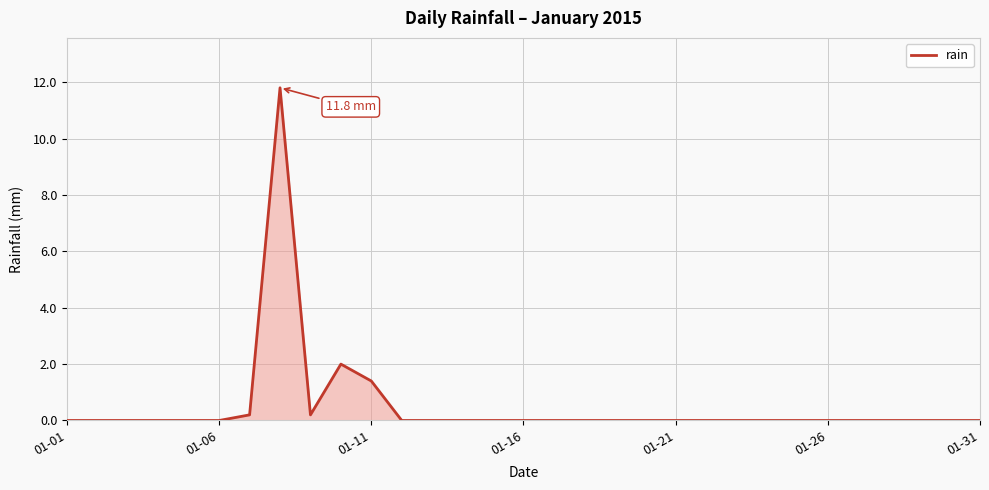

Where is the data nearest to the value 5?

9